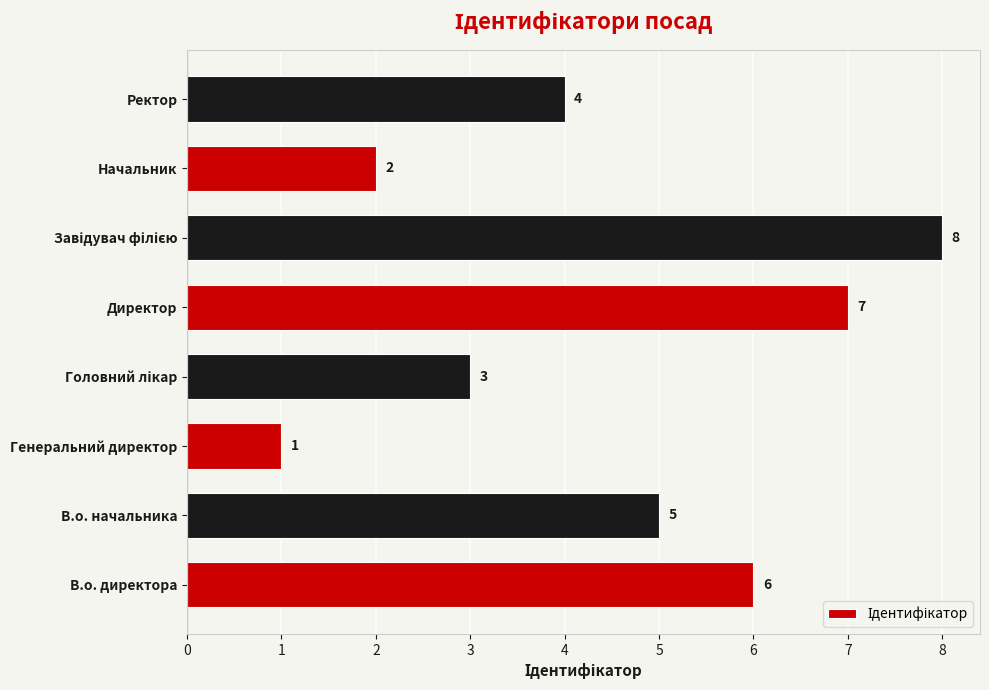

What is the change in value from В.о. директора to Начальник?

-4